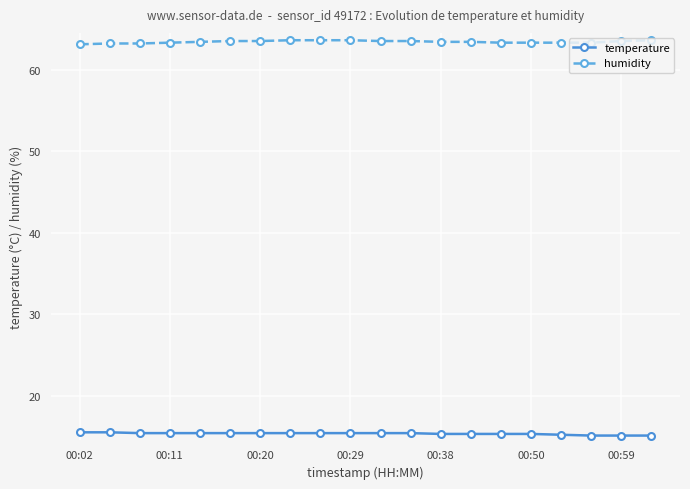

List the series in order of their peak value, lowest first.

temperature, humidity